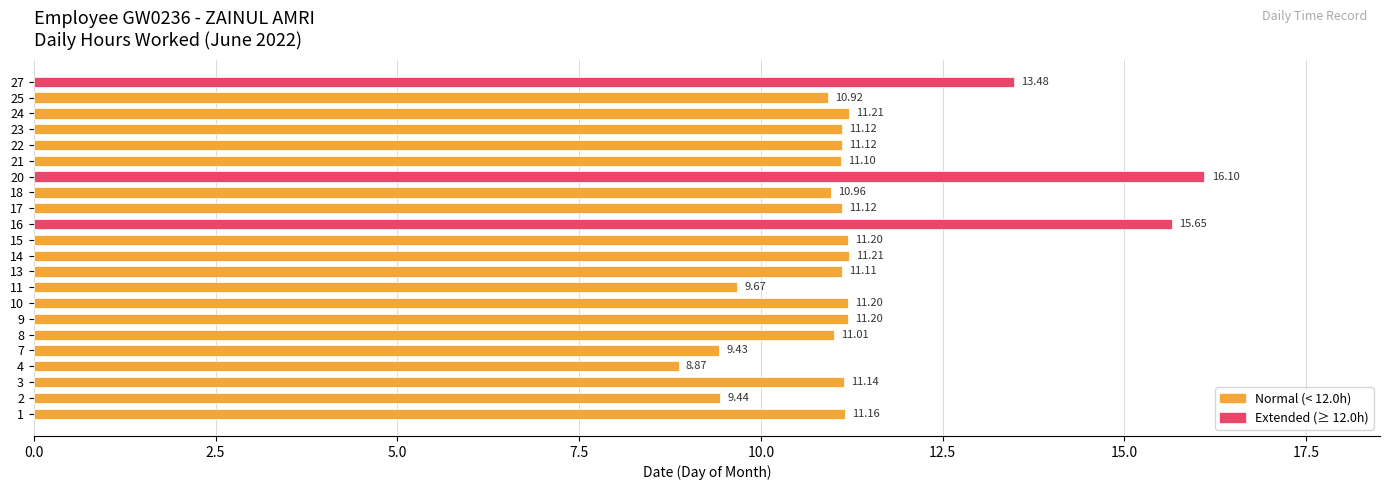

Approximately how many times larger is the value at 10 compared to 2?

1.2